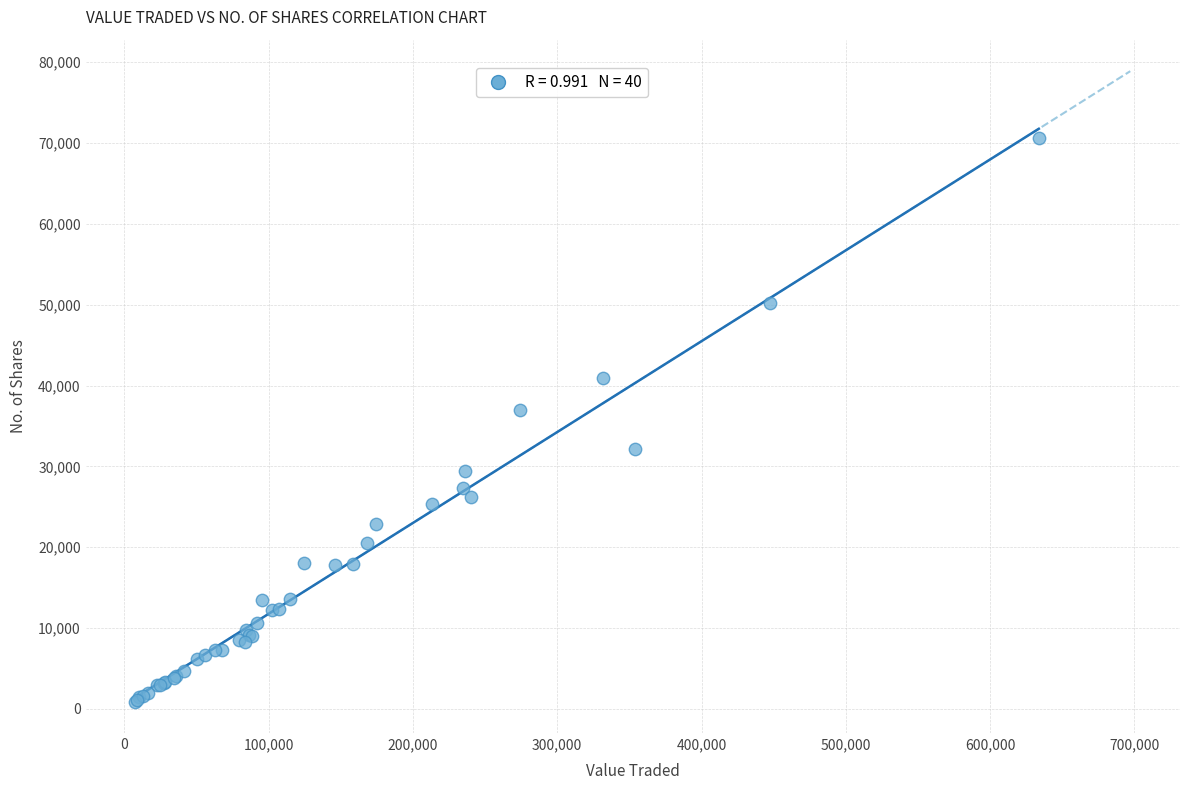

What Y value in the scatter plot is closest to 35796?

36930